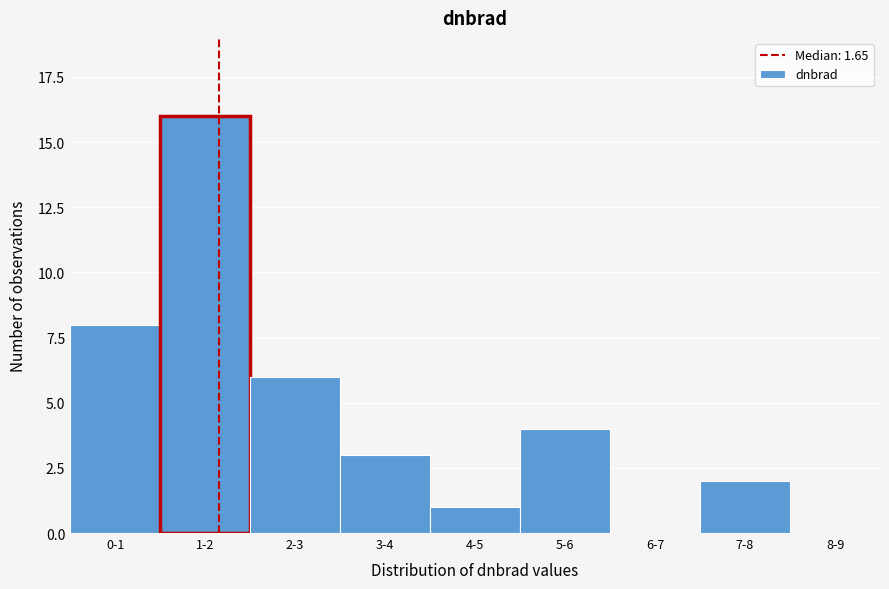

Reading left to right, what are all the values shown in this chart?

0-1=8	1-2=16	2-3=6	3-4=3	4-5=1	5-6=4	6-7=0	7-8=2	8-9=0